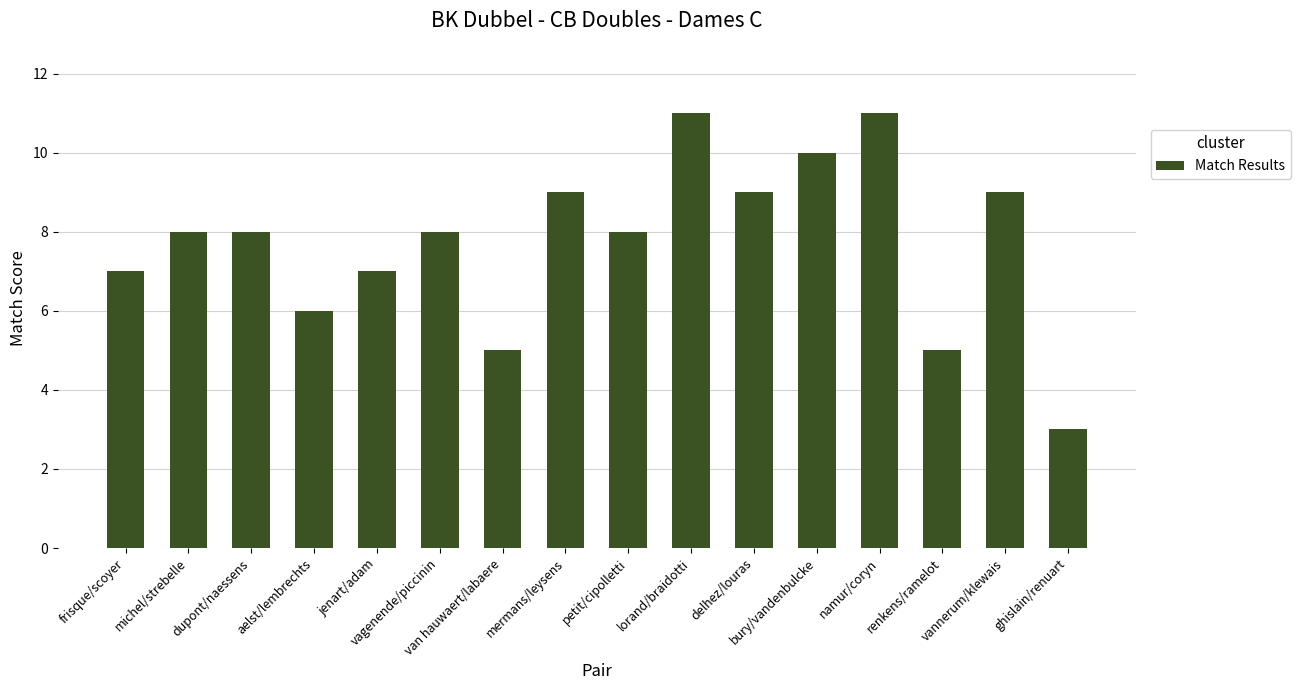

What position from the left is vannerum/klewais?

15